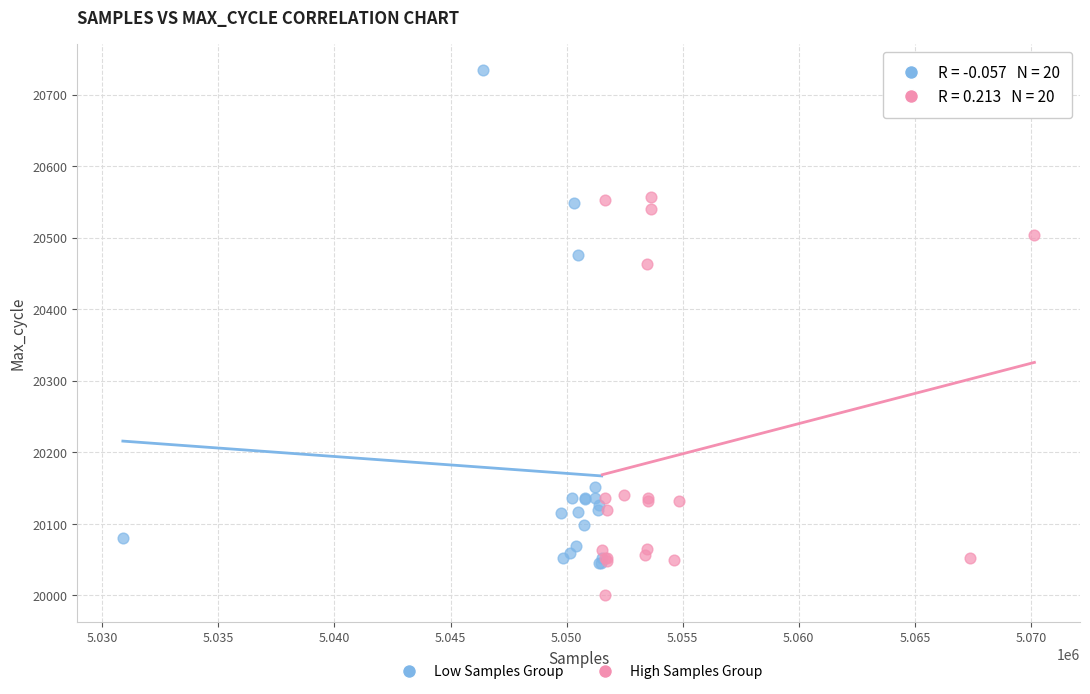

What are all the series names shown in the legend?

Low Samples Group, High Samples Group